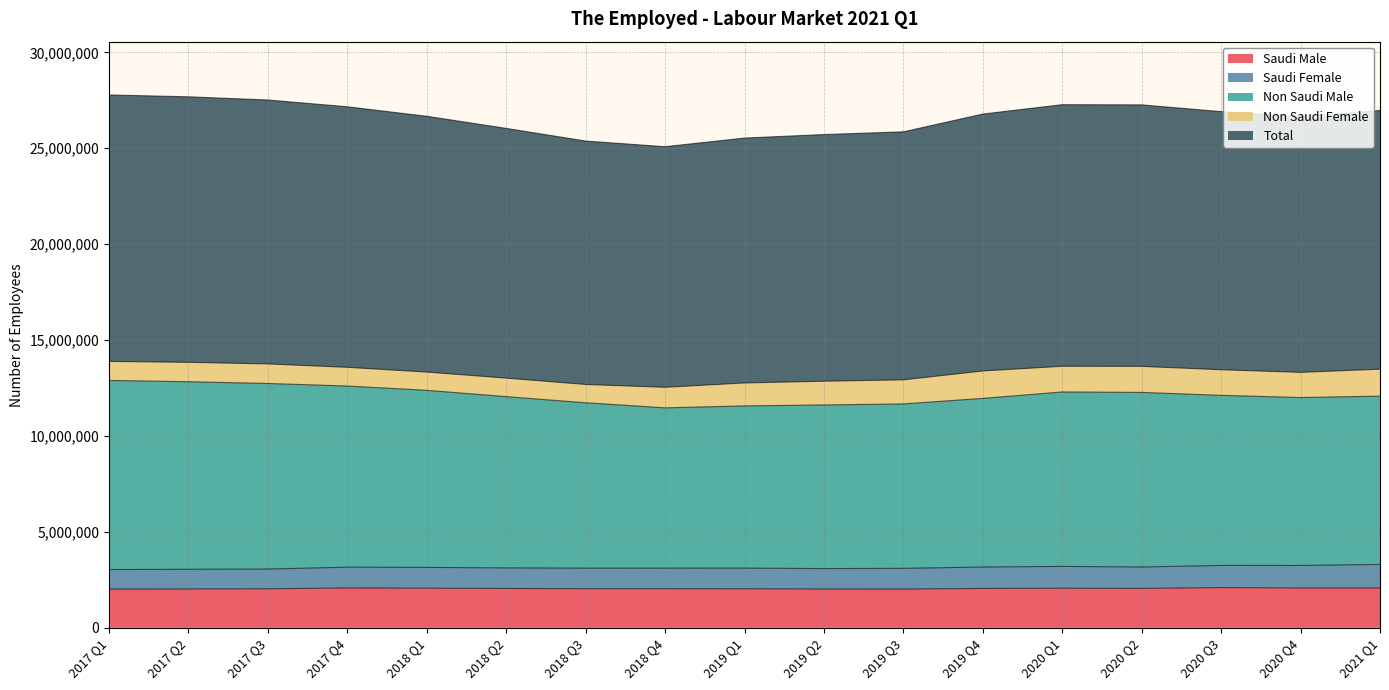

What is the minimum value for Saudi Male?

2021865